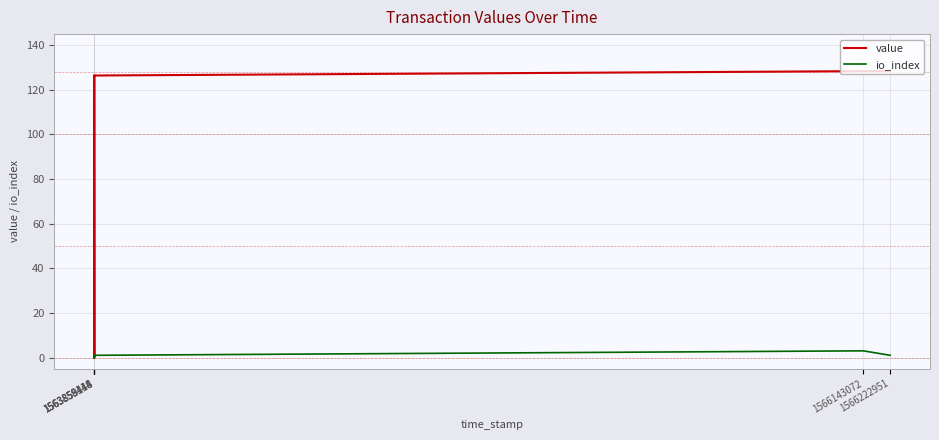

At which category is the sum across all series the highest?

1566143072